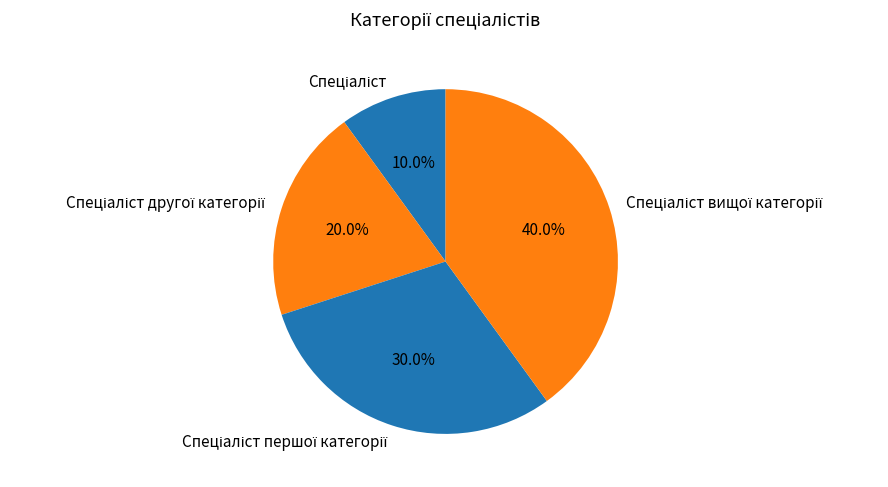

Is there a majority slice in this chart?

No